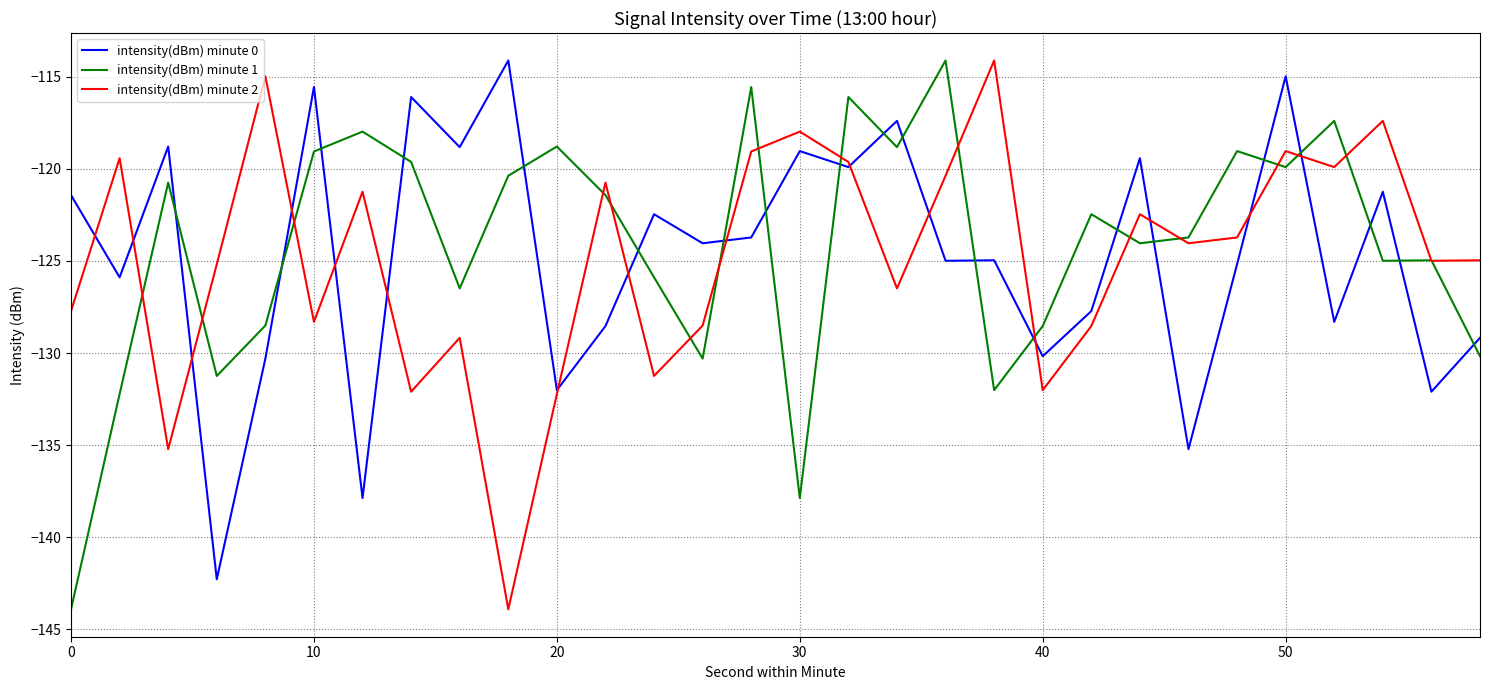

True or false: intensity(dBm) minute 1 and intensity(dBm) minute 0 cross at least once.

True